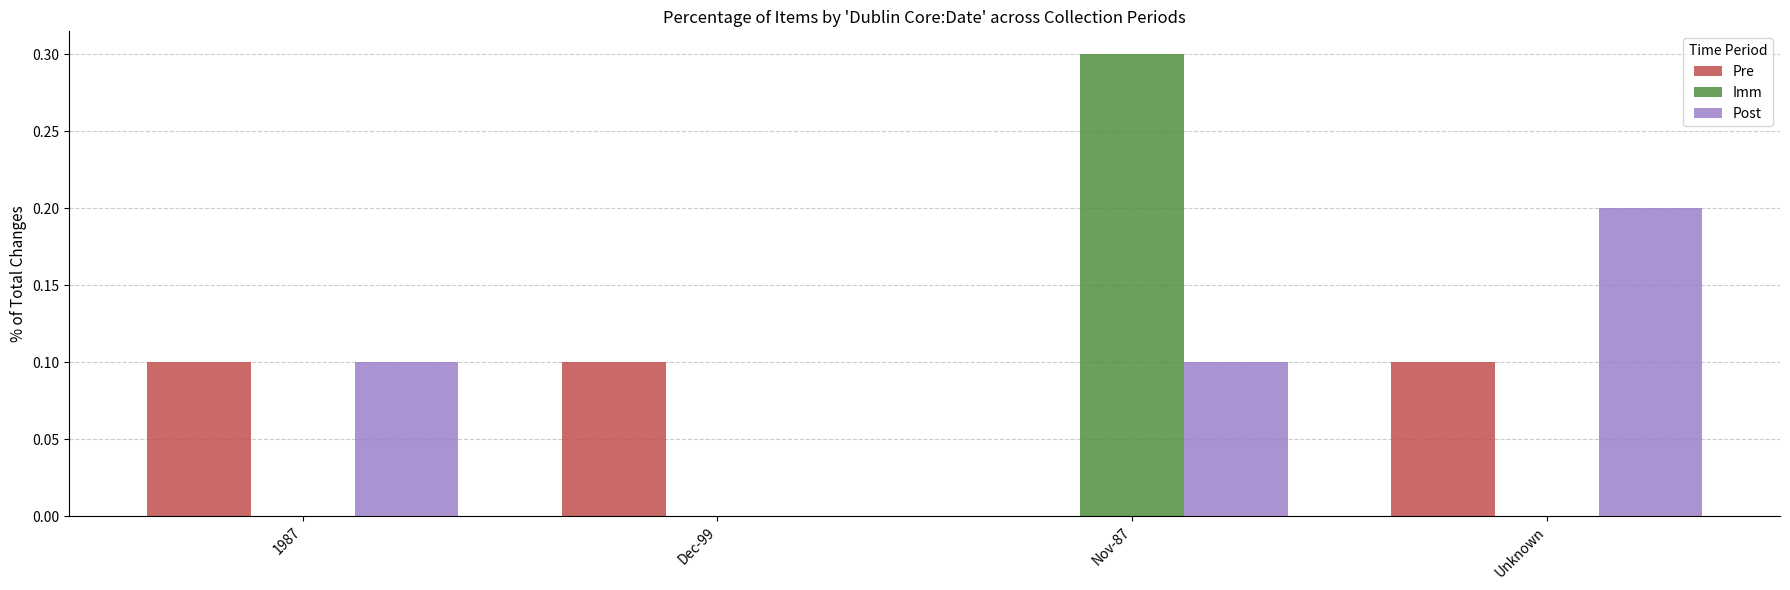

Which series has the largest total across all categories?

Post